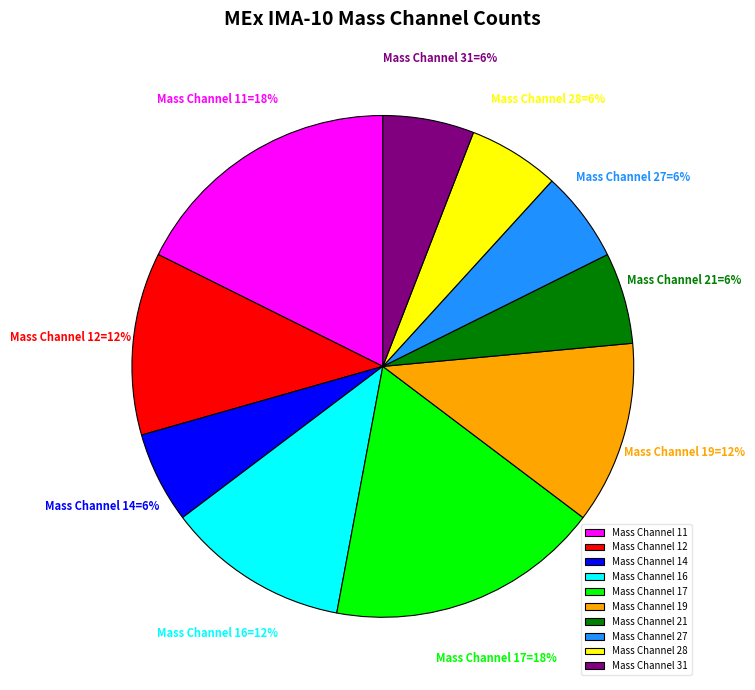

To the nearest percent, what is the difference between the largest and smallest slice percentages?

12%